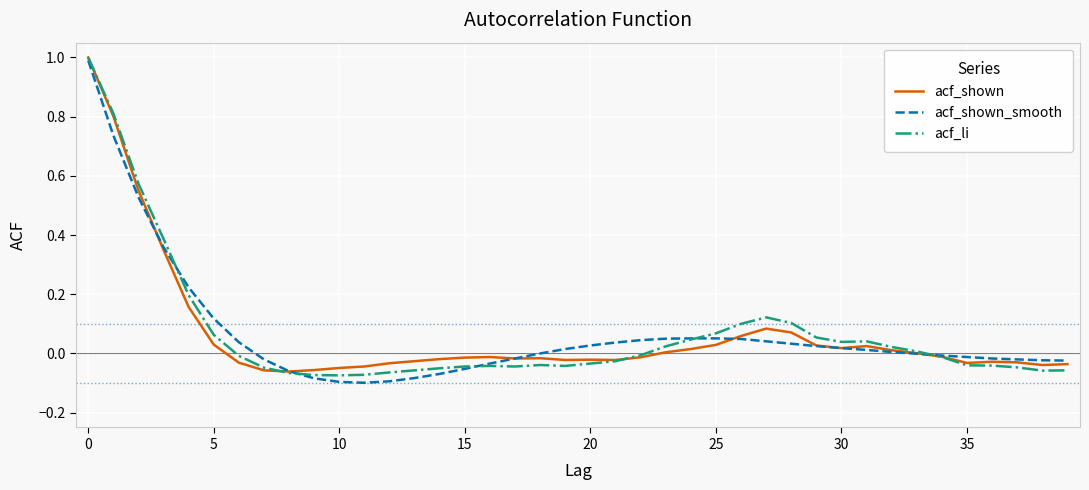

How many lines are shown in the chart?

3